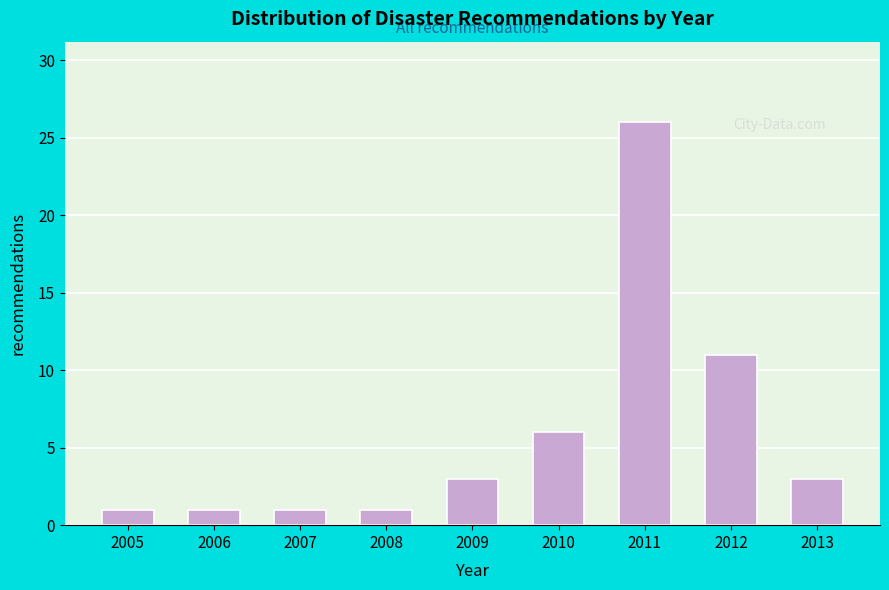

Reading left to right, transcribe all the data shown in this chart.

2005=1	2006=1	2007=1	2008=1	2009=3	2010=6	2011=26	2012=11	2013=3